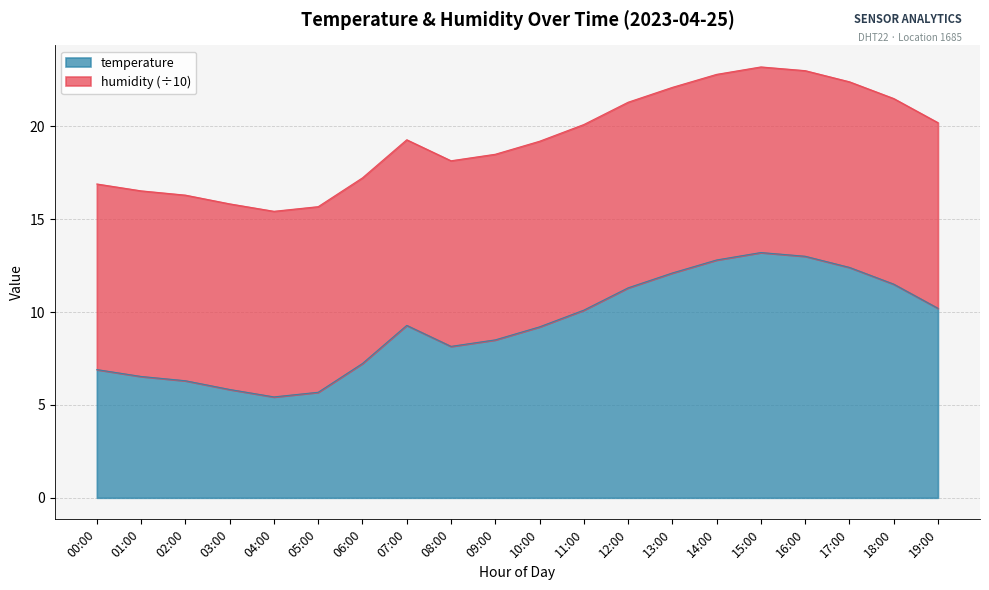

True or false: the data shows 5.7 at 05:00.

True